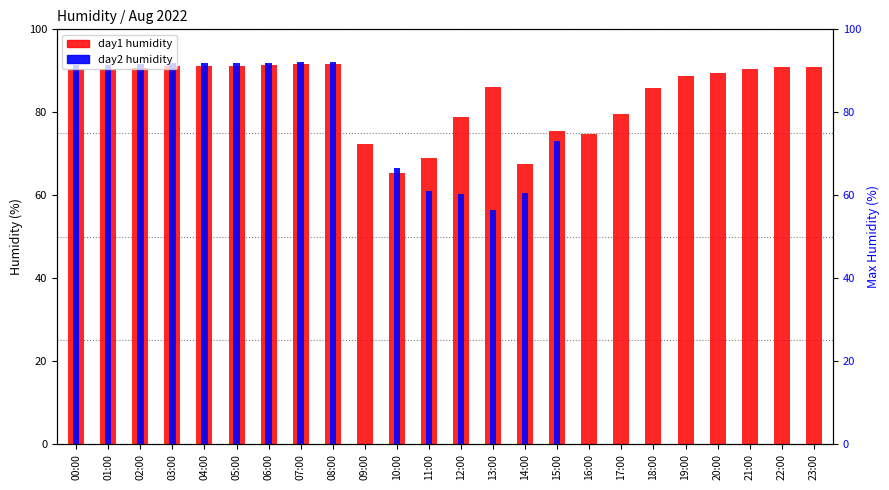

Reading right to left, transcribe all the data shown in this chart.

day1 humidity: 91.0	90.8	90.4	89.4	88.7	85.9	79.7	74.8	75.4	67.5	86.0	78.8	69.0	65.3	72.3	91.7	91.6	91.3	91.2	91.1	91.1	90.7	90.4	90.4
day2 humidity: 0.0	0.0	0.0	0.0	0.0	0.0	0.0	0.0	73.1	60.5	56.5	60.3	61.1	66.6	0.0	92.1	92.1	92.0	91.8	91.8	91.8	91.7	91.4	91.3